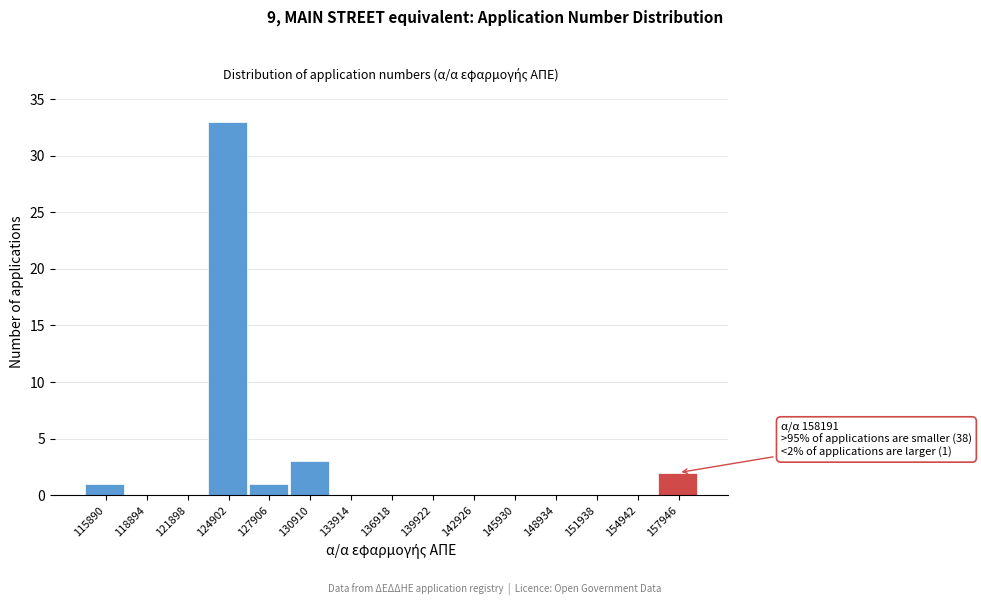

Reading right to left, list all the values displayed in this chart.

157946=2	154942=0	151938=0	148934=0	145930=0	142926=0	139922=0	136918=0	133914=0	130910=3	127906=1	124902=33	121898=0	118894=0	115890=1